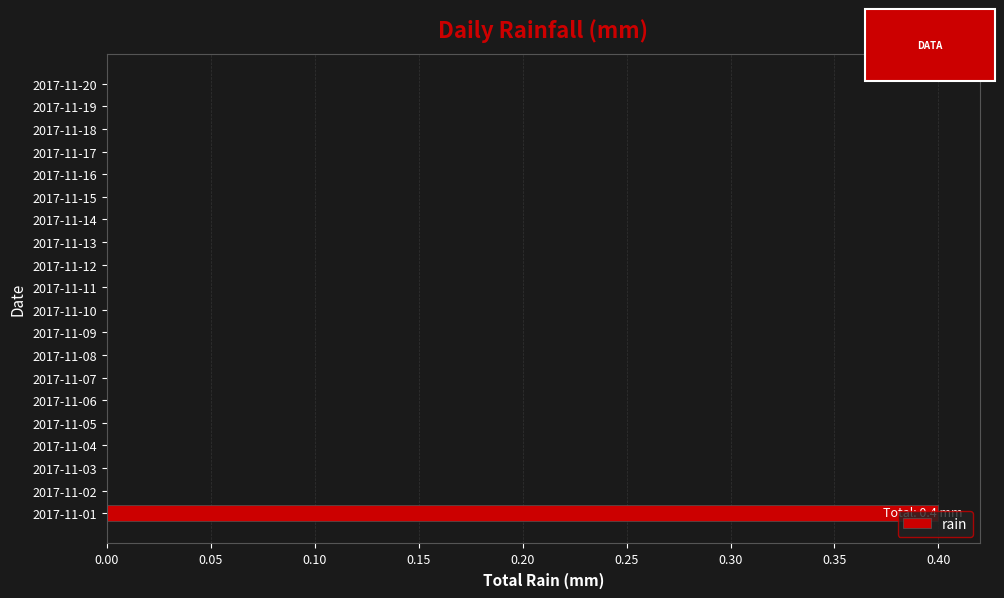

How many series are shown in this chart?

1